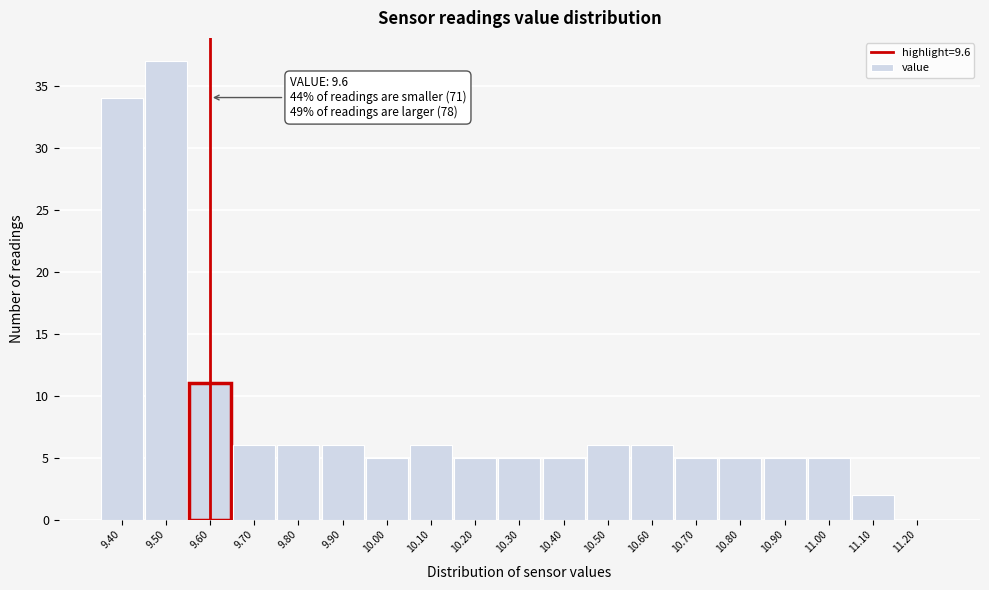

Over which range of the x-axis is the bar tallest?

9.45 to 9.55